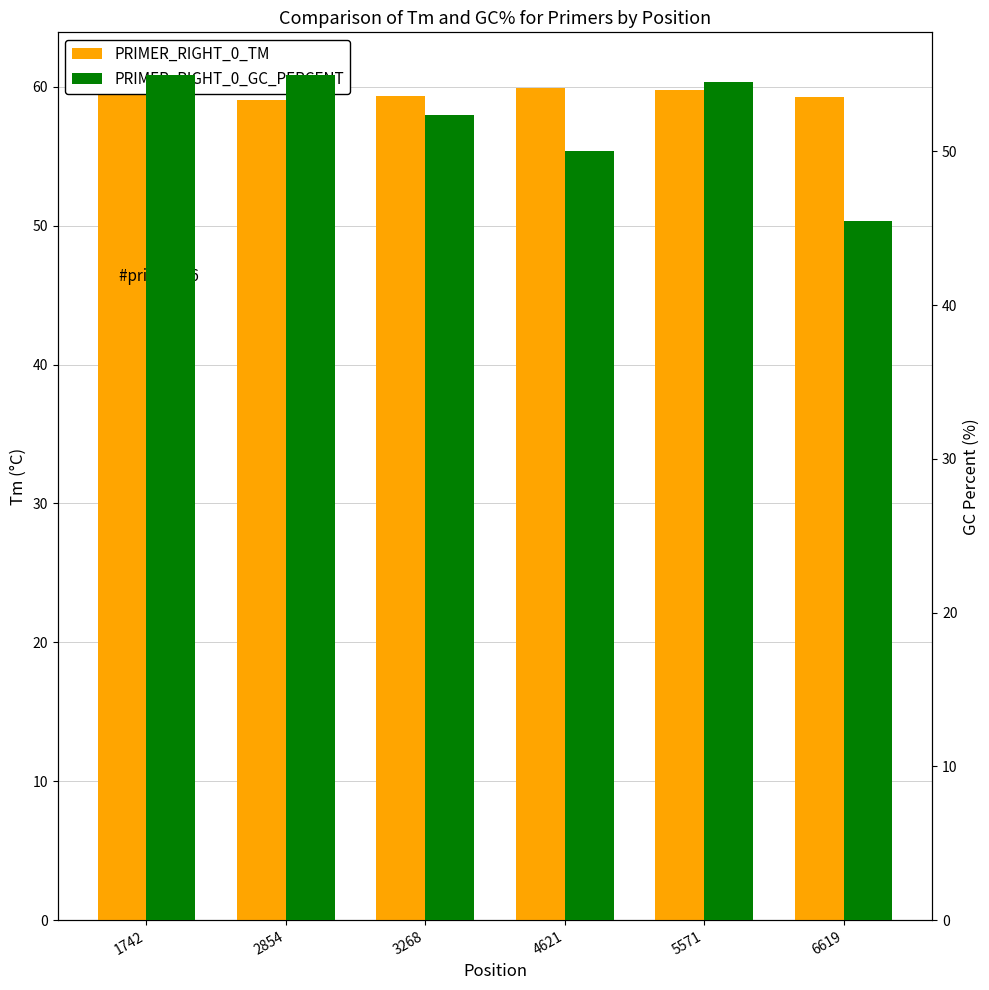

The value of PRIMER_RIGHT_0_GC_PERCENT at 6619 is 45.5. True or false?

True